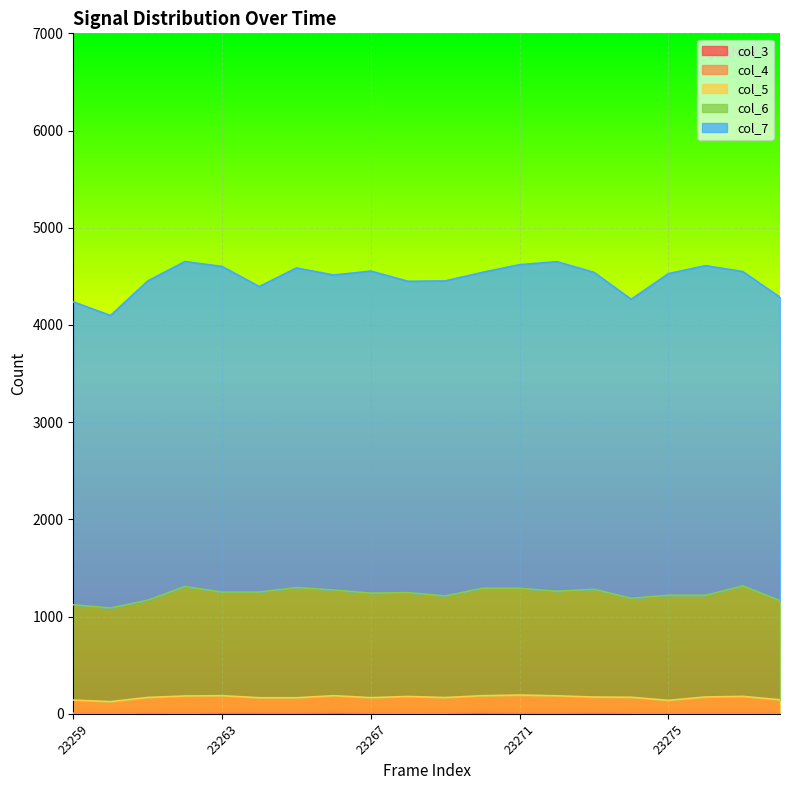

Reading left to right, transcribe all the data shown in this chart.

col_3: 23259=0	23260=0	23261=0	23262=0	23263=0	23264=0	23265=0	23266=0	23267=0	23268=0	23269=0	23270=0	23271=0	23272=0	23273=0	23274=0	23275=0	23276=0	23277=0	23278=0
col_4: 23259=7	23260=4	23261=9	23262=5	23263=11	23264=10	23265=8	23266=13	23267=7	23268=4	23269=7	23270=13	23271=8	23272=7	23273=11	23274=7	23275=4	23276=6	23277=7	23278=5
col_5: 23259=134	23260=121	23261=159	23262=178	23263=175	23264=155	23265=157	23266=173	23267=159	23268=174	23269=160	23270=173	23271=185	23272=178	23273=161	23274=163	23275=134	23276=167	23277=172	23278=139
col_6: 23259=980	23260=963	23261=1000	23262=1126	23263=1066	23264=1087	23265=1133	23266=1087	23267=1075	23268=1068	23269=1045	23270=1105	23271=1098	23272=1075	23273=1109	23274=1018	23275=1081	23276=1046	23277=1137	23278=1020
col_7: 23259=3117	23260=3009	23261=3284	23262=3343	23263=3350	23264=3143	23265=3288	23266=3241	23267=3313	23268=3203	23269=3241	23270=3250	23271=3329	23272=3391	23273=3260	23274=3076	23275=3309	23276=3391	23277=3233	23278=3121